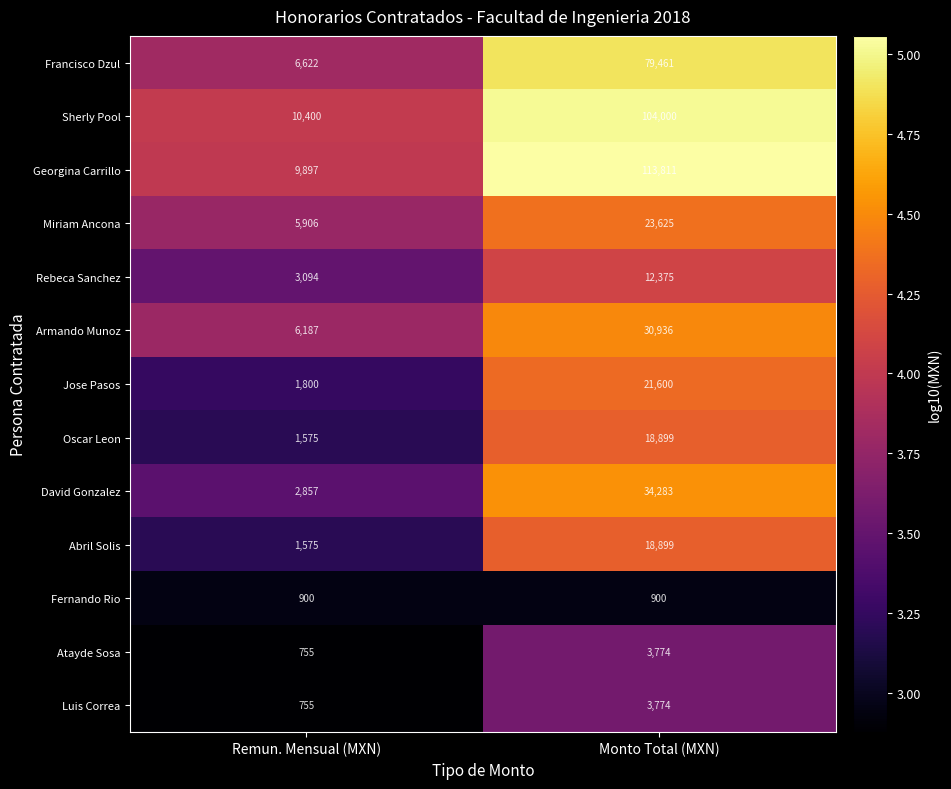

Count the number of categories in the chart.

2